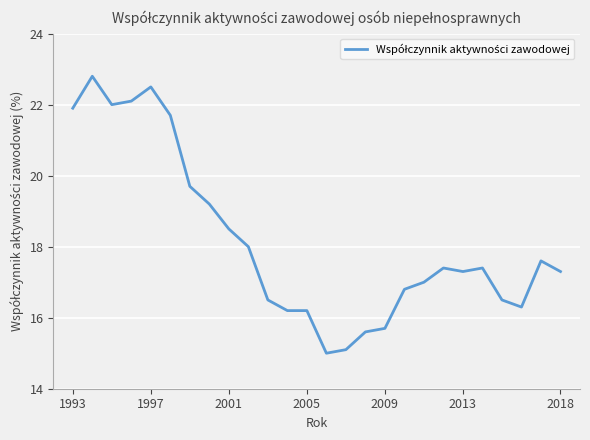

What is the minimum value shown in the chart?

15.0